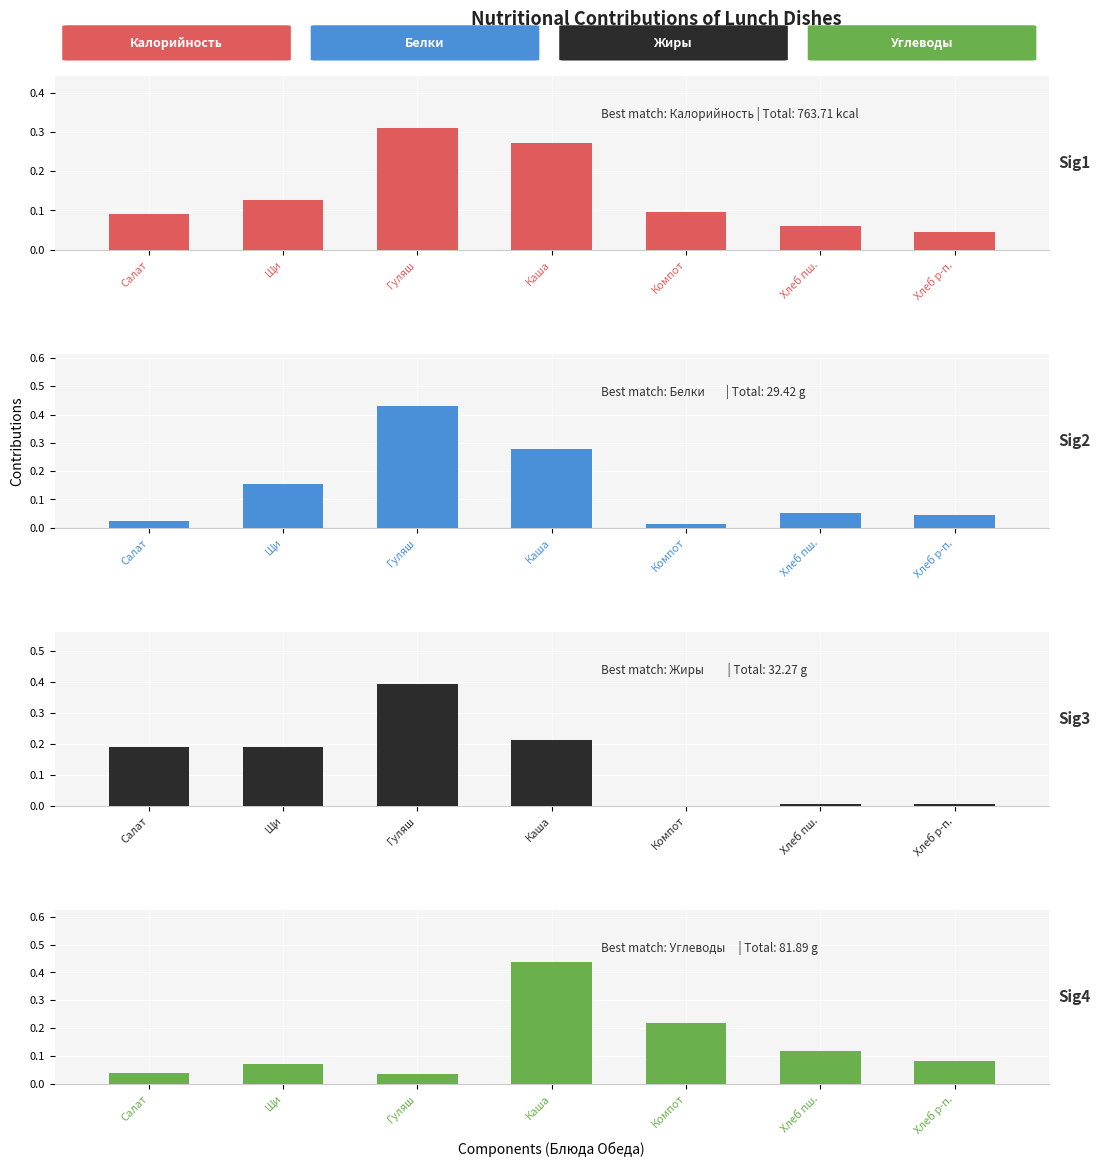

Is it true that Углеводы equals 0.1 at Компот?

False